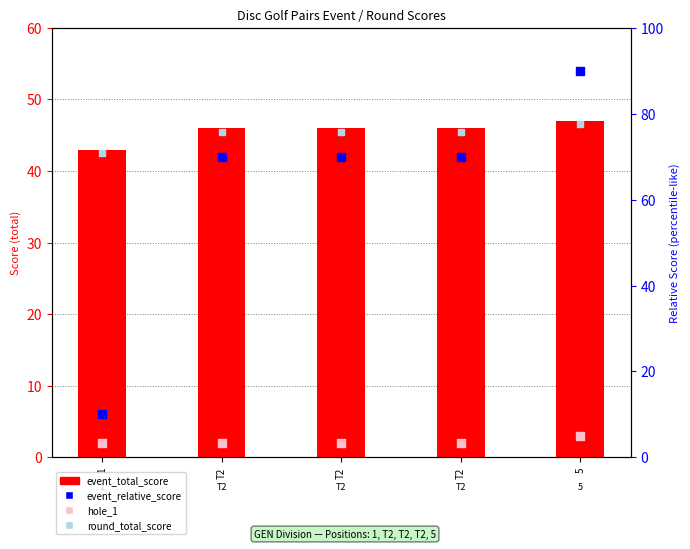

Which series reaches the maximum Y coordinate?

event_relative_score (scaled)